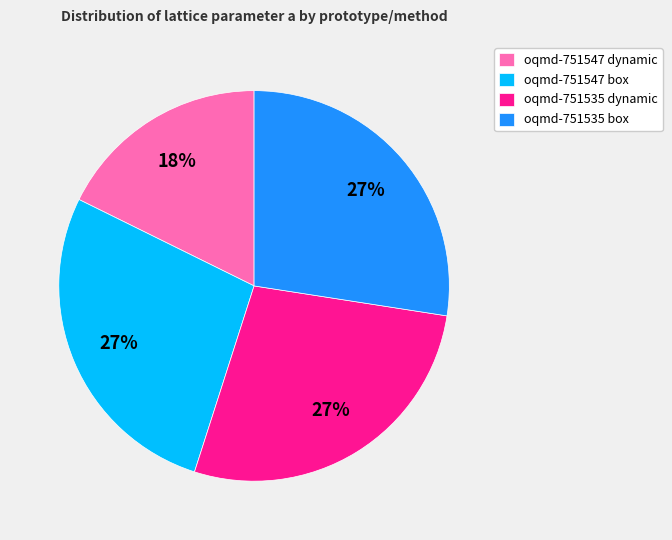

True or false: oqmd-751535 dynamic accounts for 22% of the total.

False